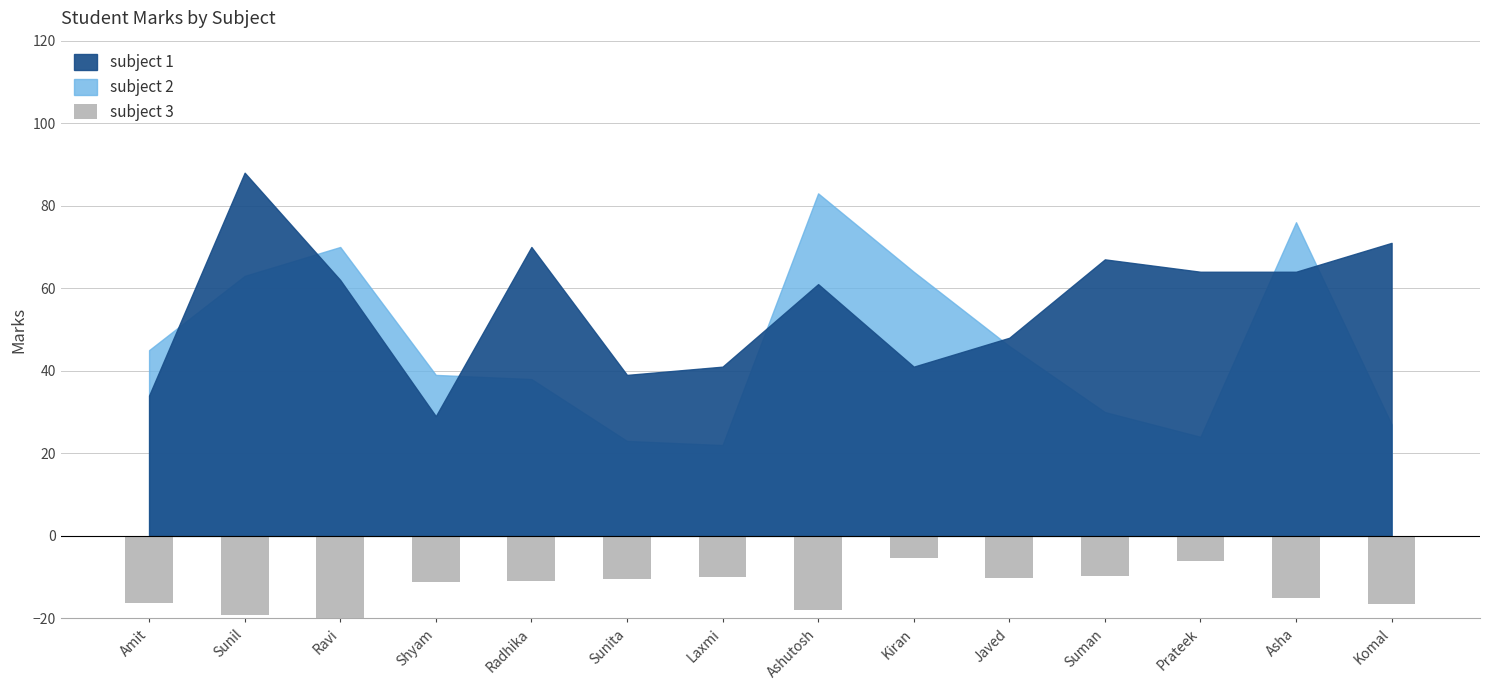

What is the value of the 3rd bar from the left?

-20.2